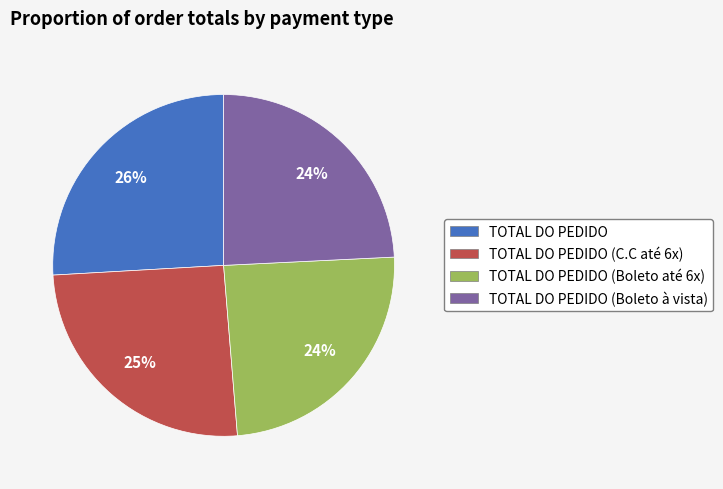

How many slices are in this pie chart?

4